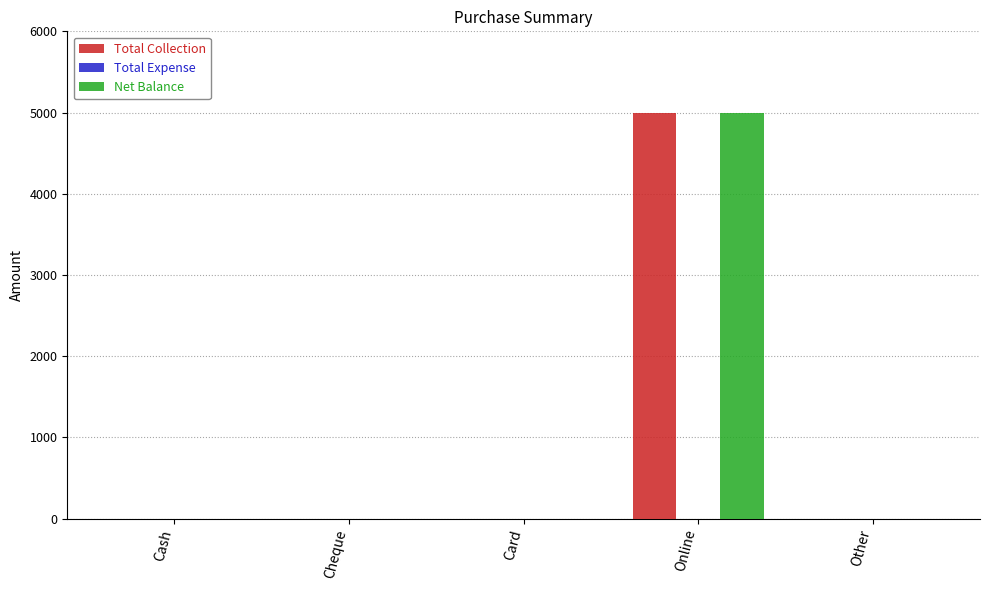

Reading right to left, transcribe all the data shown in this chart.

Total Collection: Other=0	Online=5000	Card=0	Cheque=0	Cash=0
Net Balance: Other=0	Online=5000	Card=0	Cheque=0	Cash=0